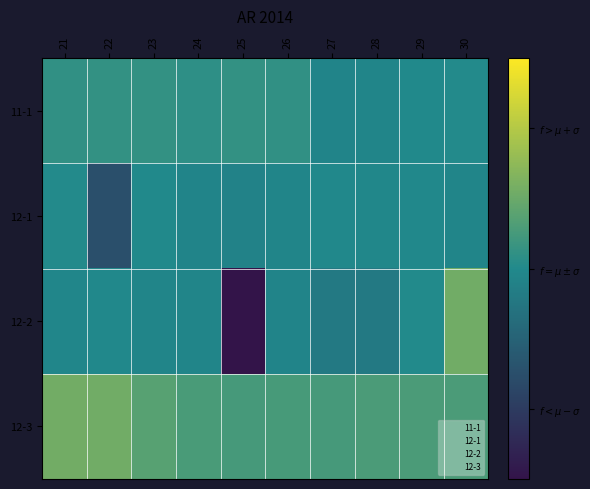

How many distinct data groups are displayed?

4